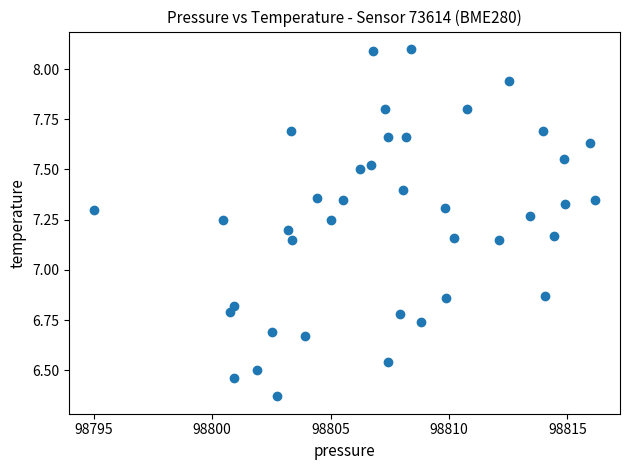

What is the range of Y values (max minus min)?

1.7